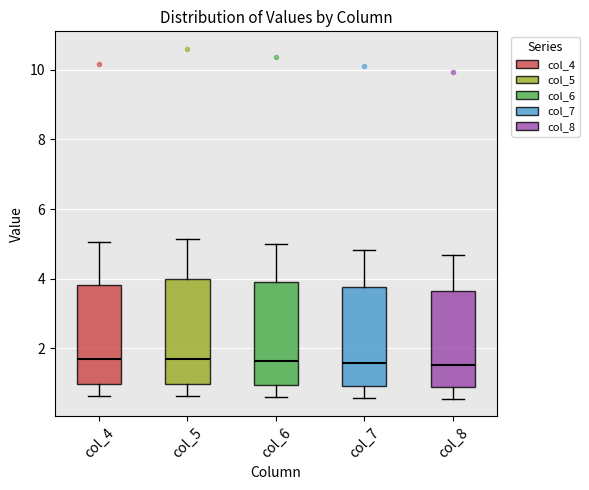

Reading left to right, read every box against the y-axis: the position of its median line, the range the box covers, and the ends of its whiskers. The values are not printed on the chart, so give them approximately, as read against the axis.

col_4: median 1.8, box 1.0 to 3.8, whiskers 0.6 to 5.0
col_5: median 1.6, box 1.0 to 4.0, whiskers 0.6 to 5.2
col_6: median 1.6, box 1.0 to 4.0, whiskers 0.6 to 5.0
col_7: median 1.6, box 1.0 to 3.8, whiskers 0.6 to 4.8
col_8: median 1.6, box 1.0 to 3.6, whiskers 0.6 to 4.6